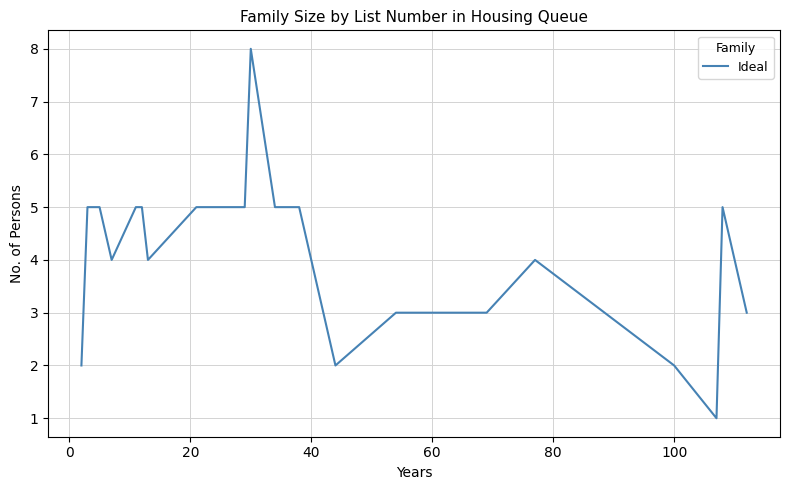

What is the maximum value shown in the chart?

8